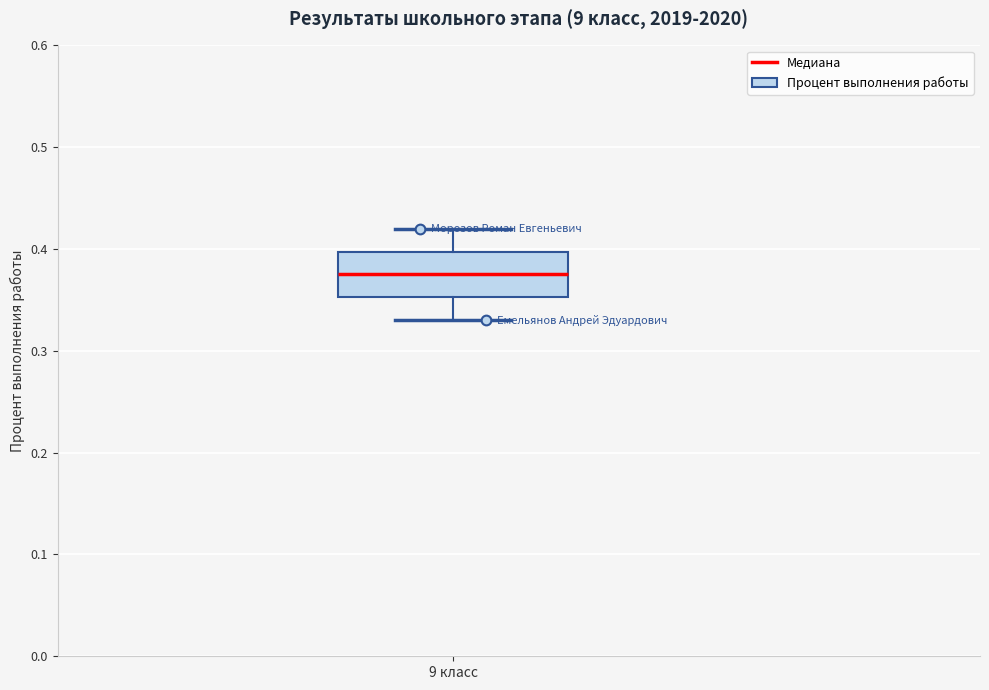

Where does the upper whisker of the box for 9 класс end on the y-axis? The values are not printed on the chart, so give them approximately, as read against the axis.

0.42